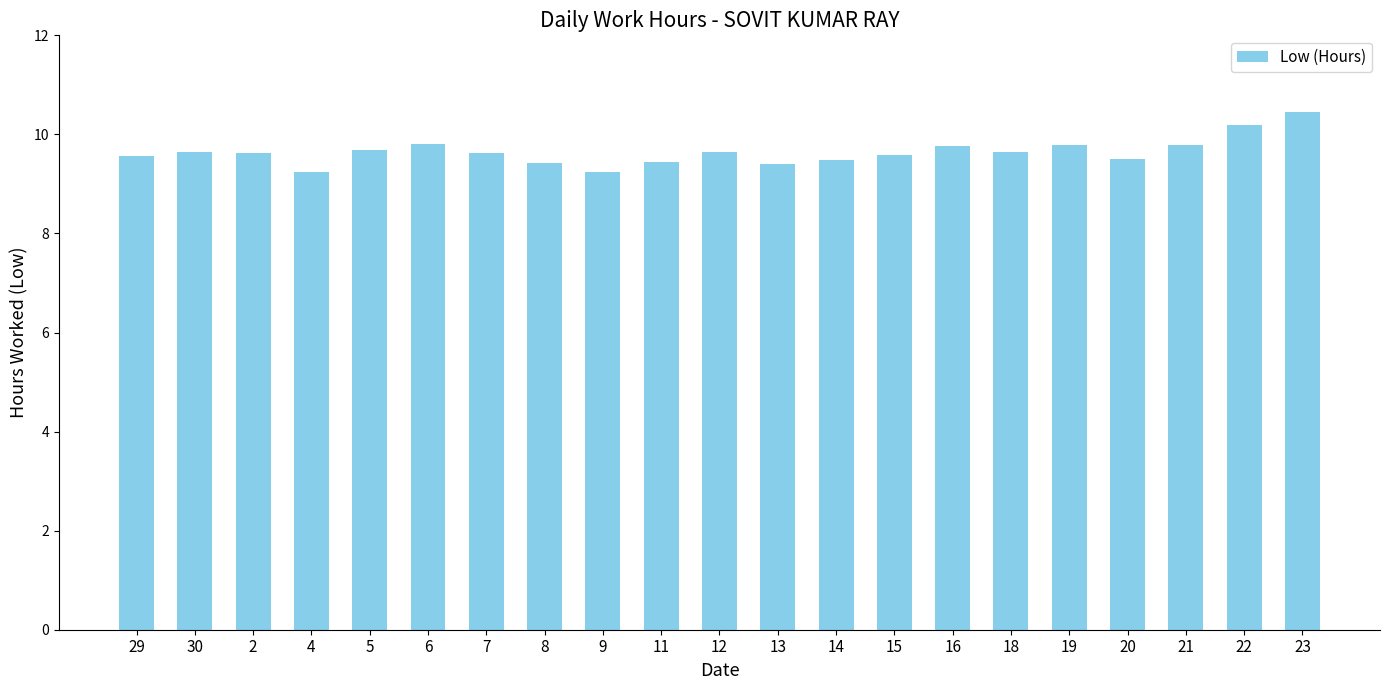

Which label corresponds to the largest value in the chart?

23